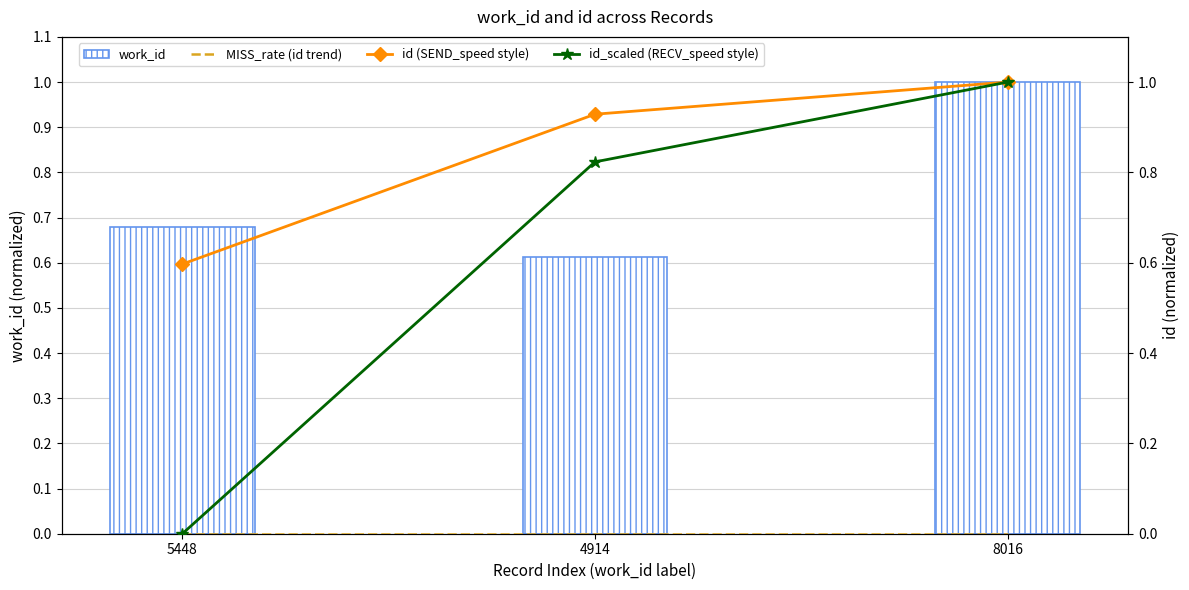

What position from the left is 5448?

1